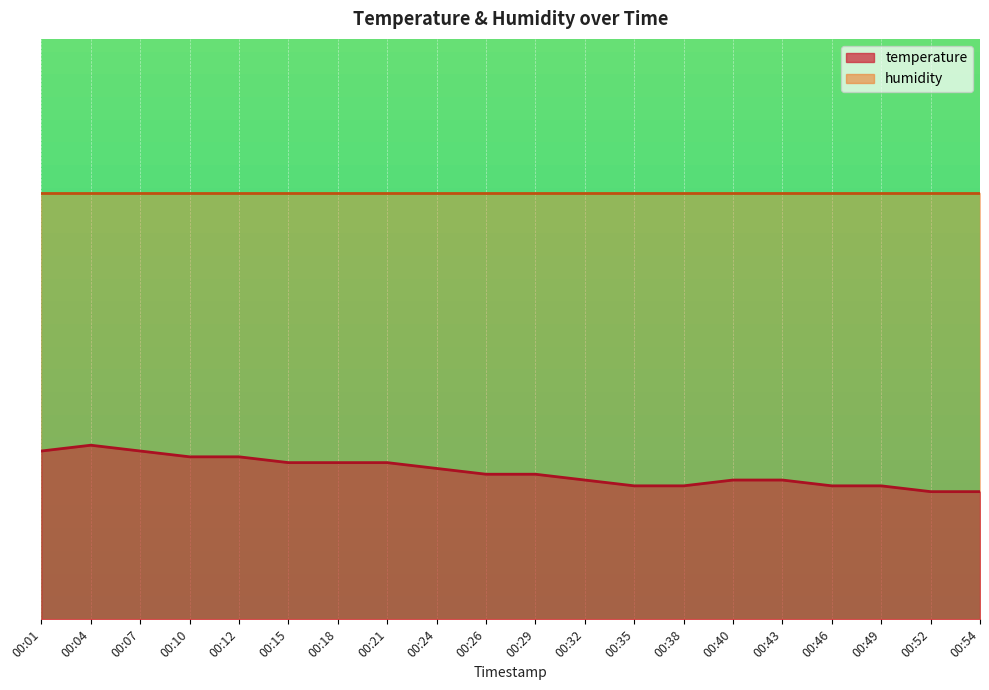

Read the value at 00:40.

2.4